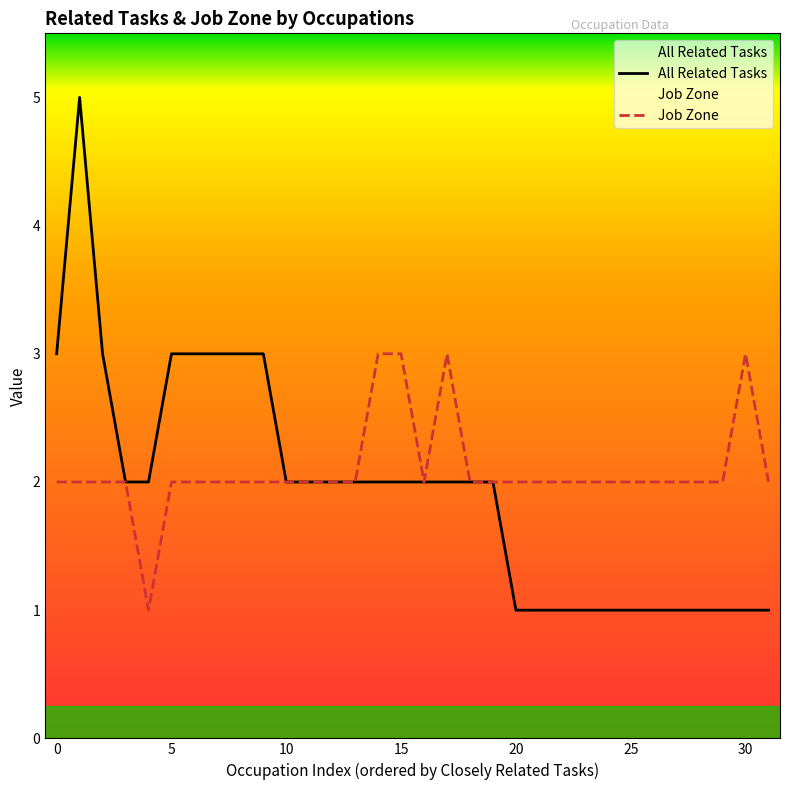

True or false: All Related Tasks and Job Zone cross at least once.

False